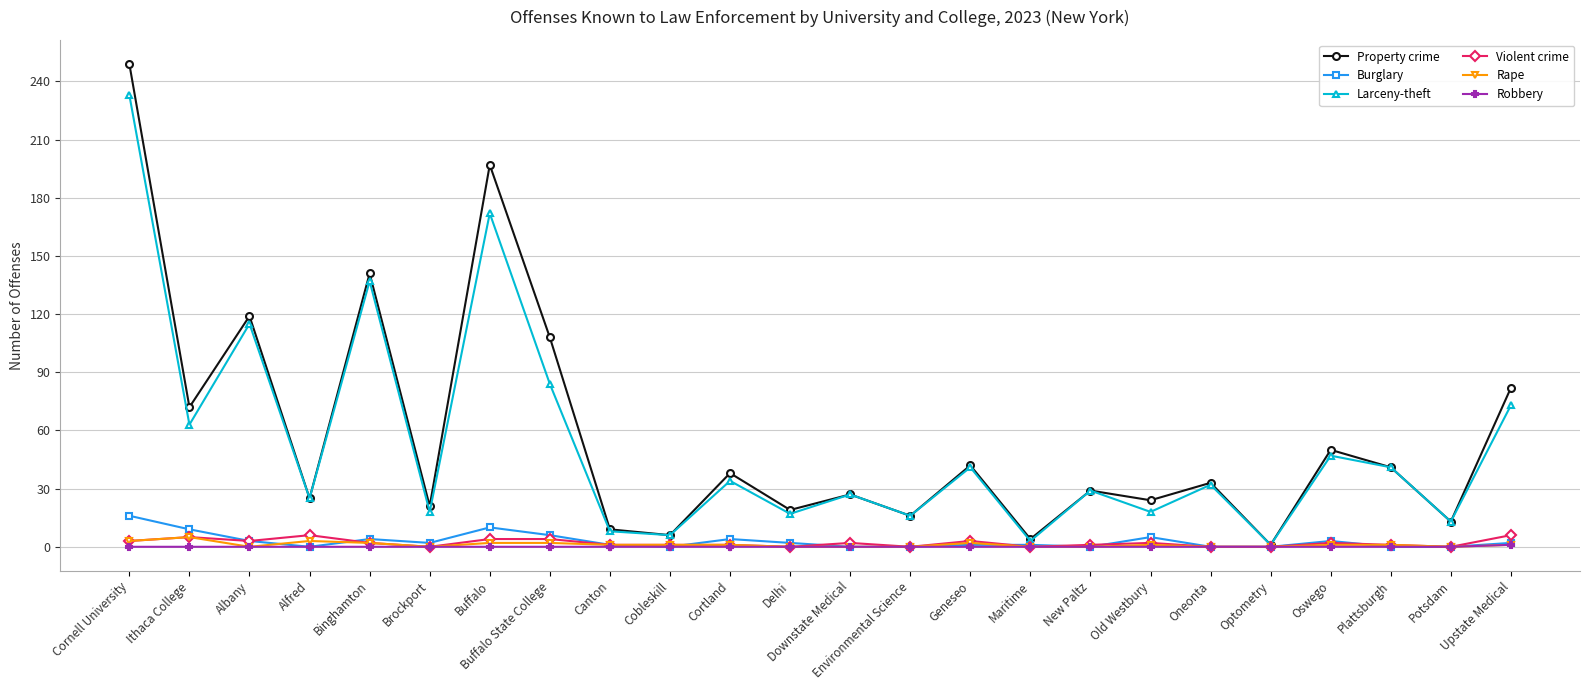

How many interior local valleys does the Property crime series have?

10